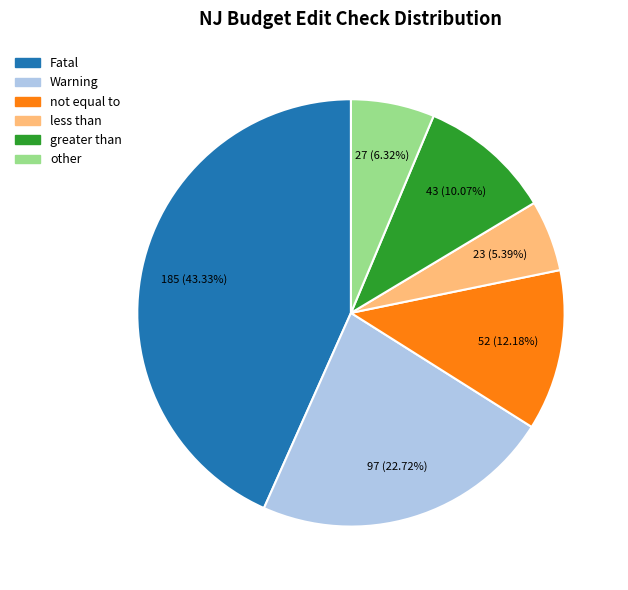

Is greater than the majority of the pie?

No